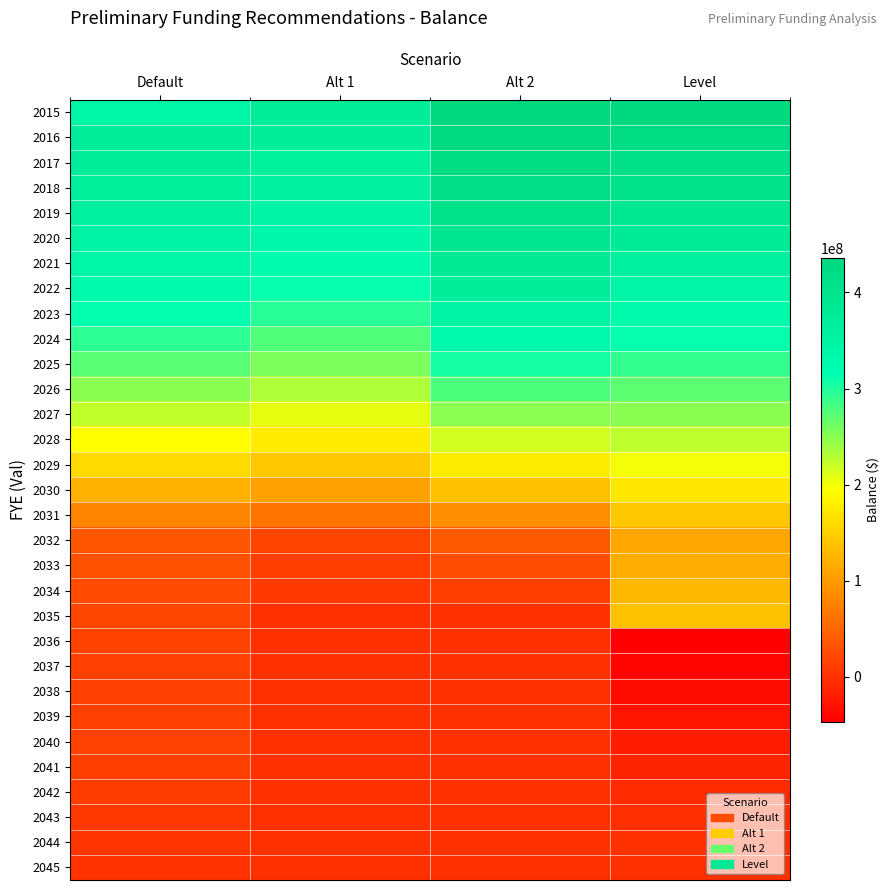

What is the minimum value shown in the chart?

-47003683.6